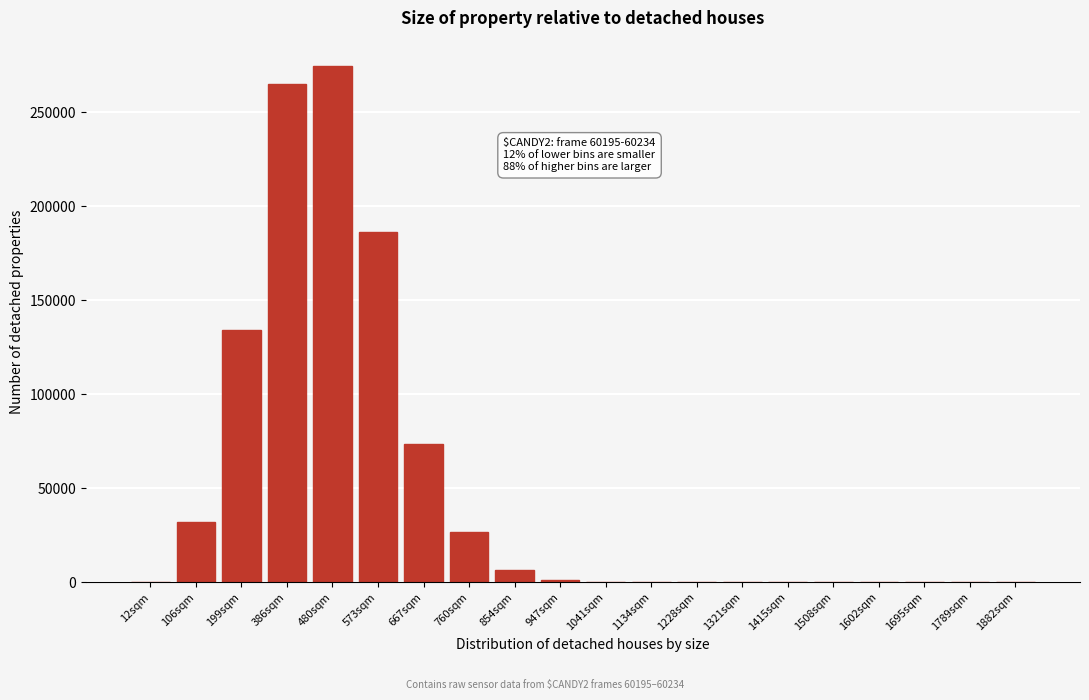

At which label is the value closest to 137232?

199sqm